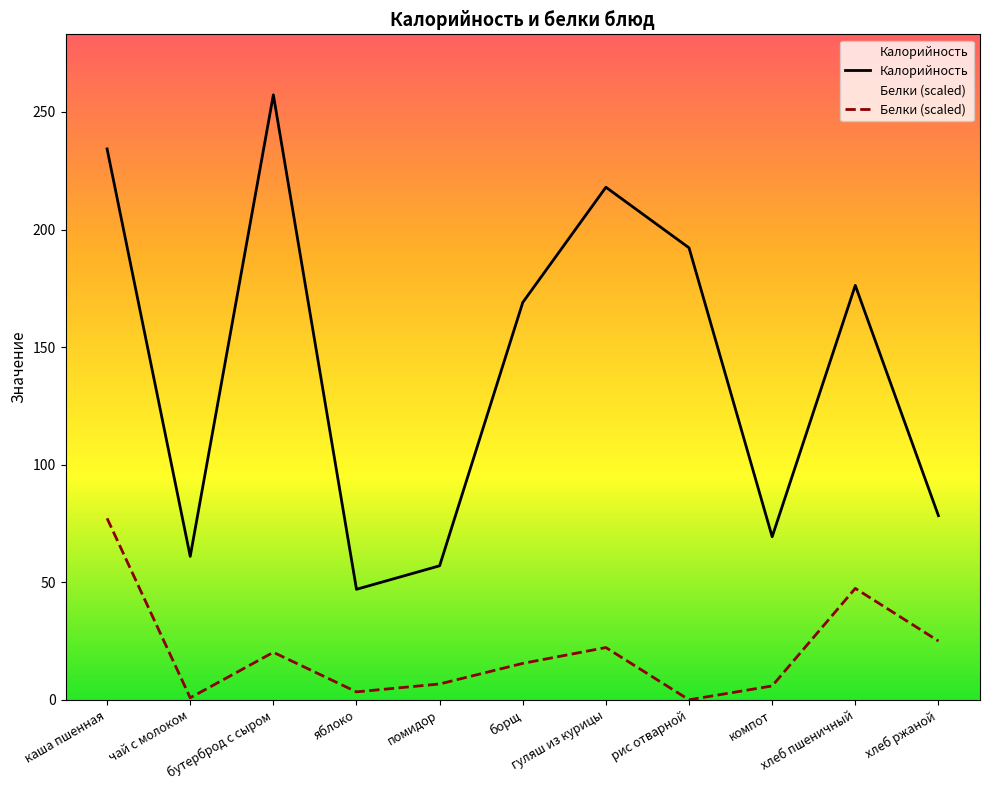

At which label does Белки (scaled) reach its minimum?

рис отварной